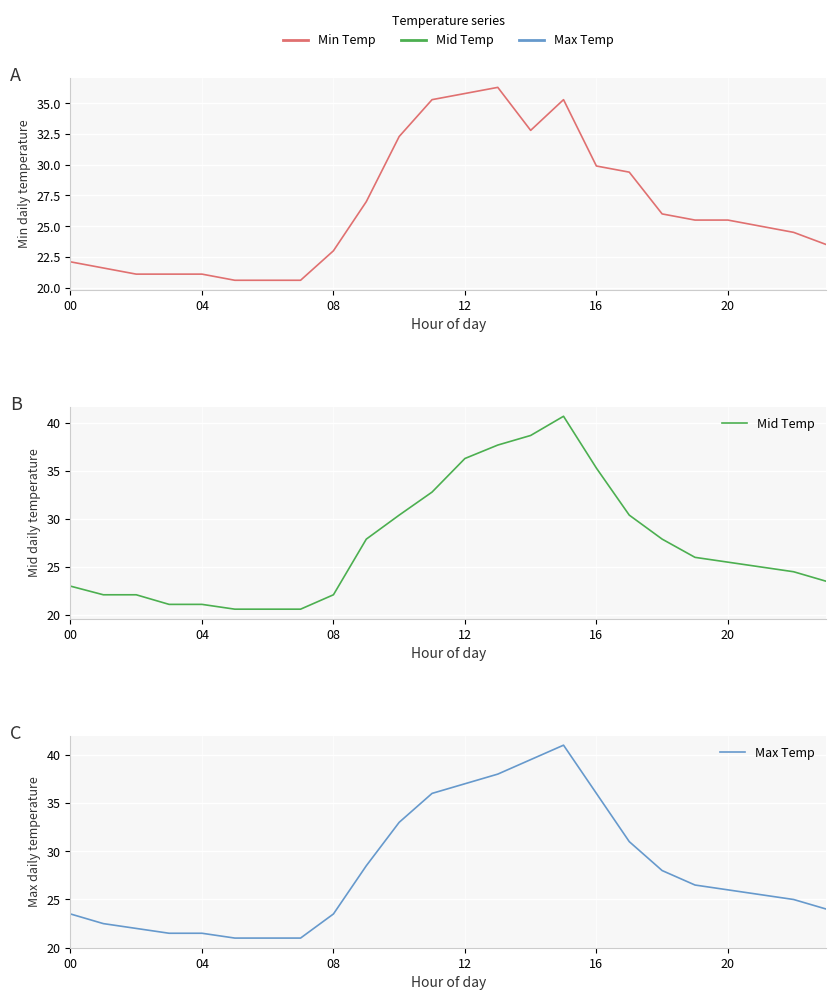

Which label corresponds to the largest value in the chart?

15